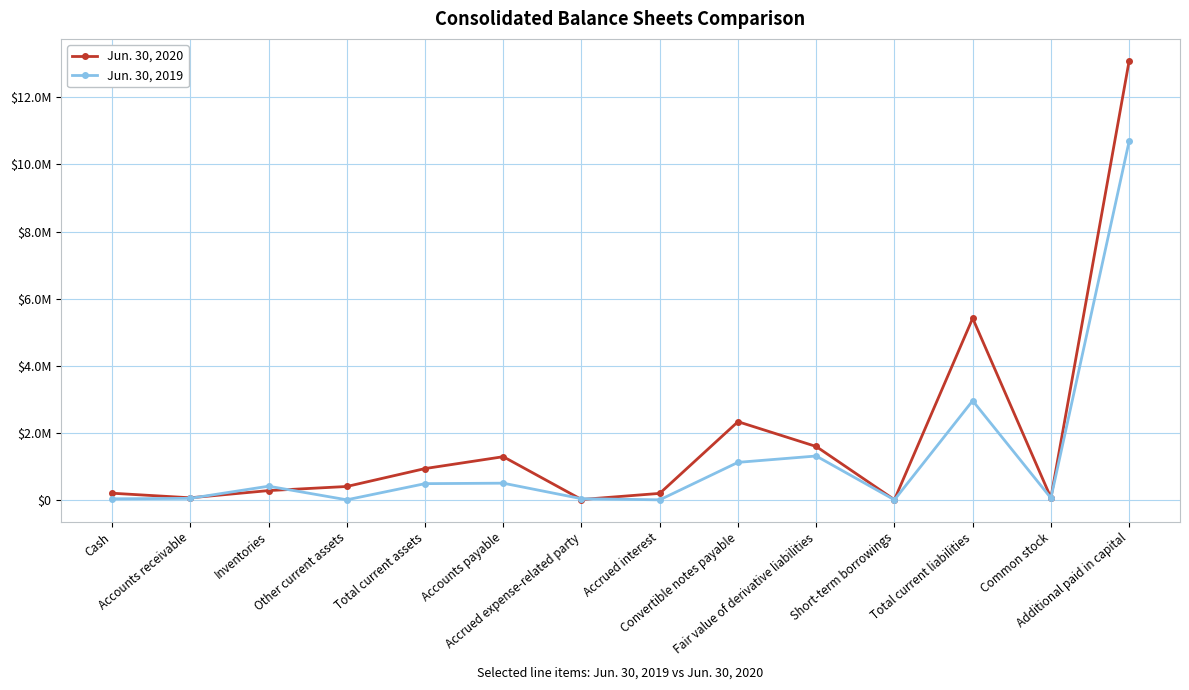

Is this an area chart (filled region under the line)?

No